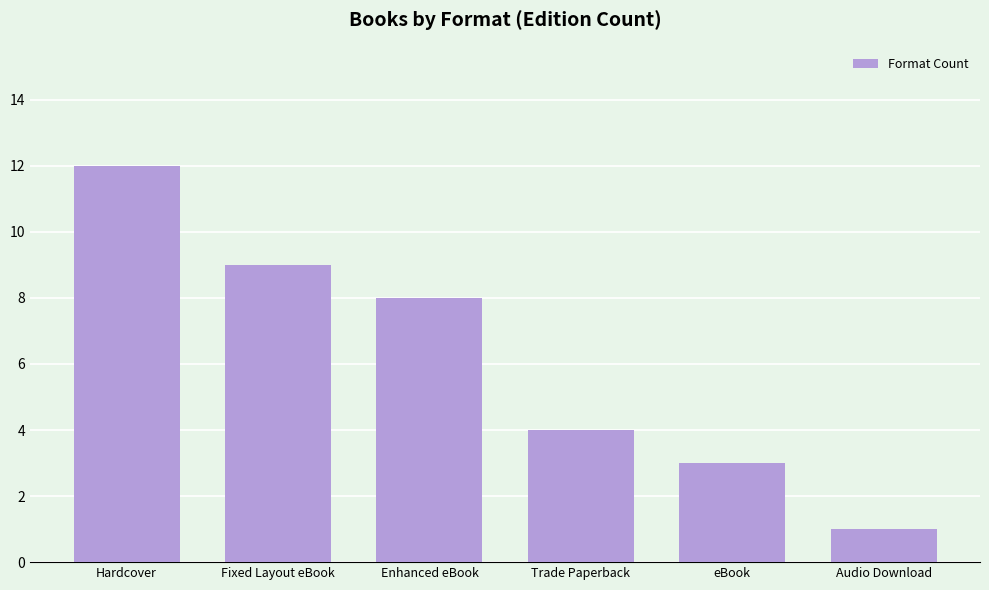

How many categories are shown in the chart?

6